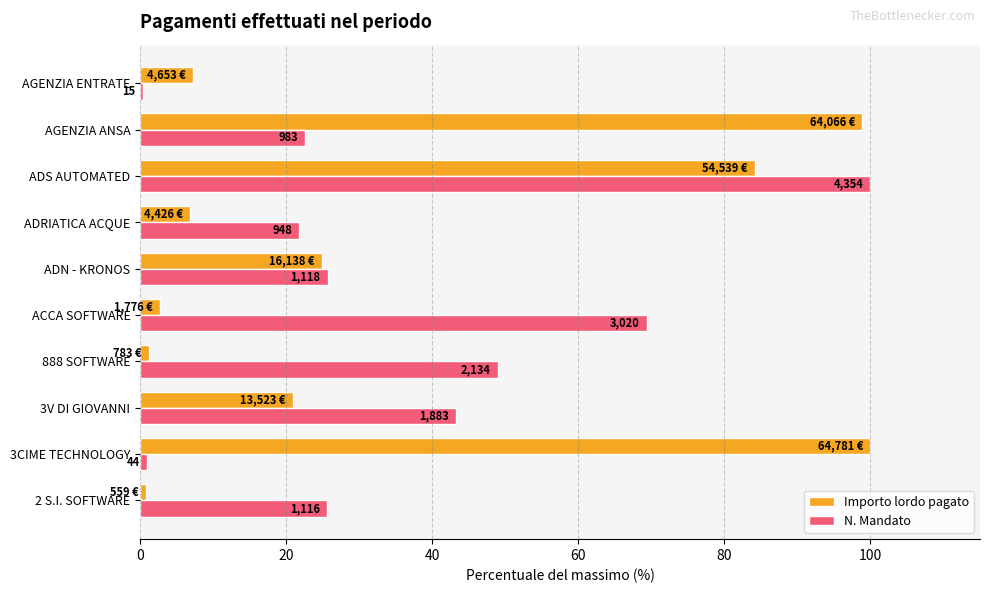

What are all the series names shown in the legend?

Importo lordo pagato, N. Mandato